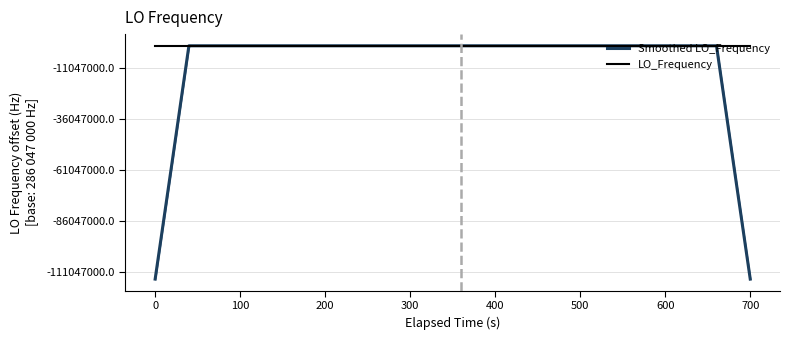

Is the value of Smoothed LO_Frequency at 27 greater than the value of LO_Frequency at 32?

Yes